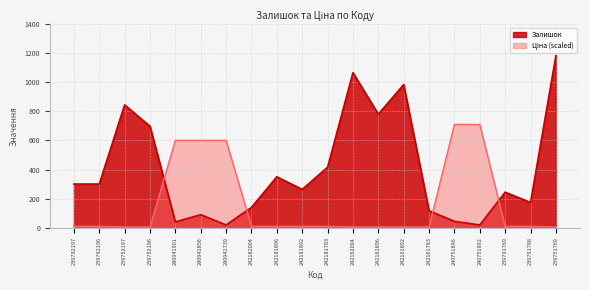

Is the value of Ціна at 239791768 greater than the value of Залишок at 242161783?

No